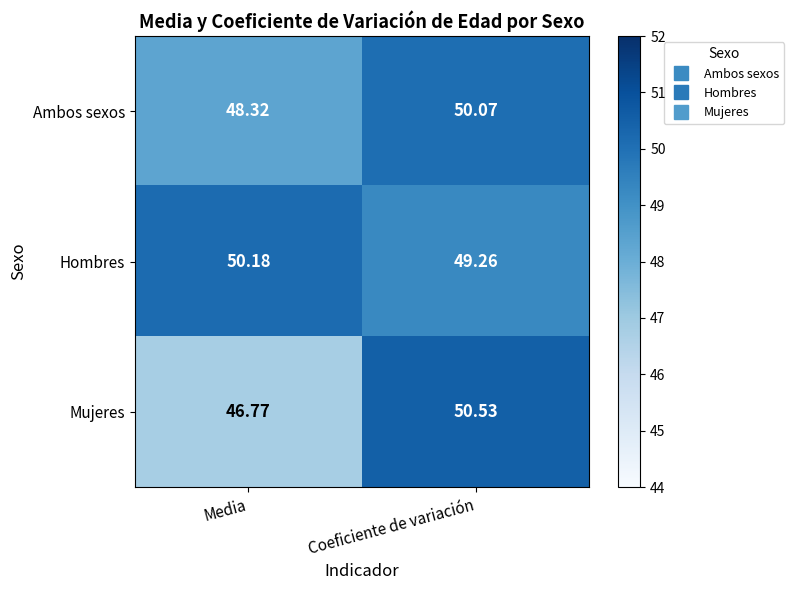

Which series has the largest range (max minus min)?

Mujeres